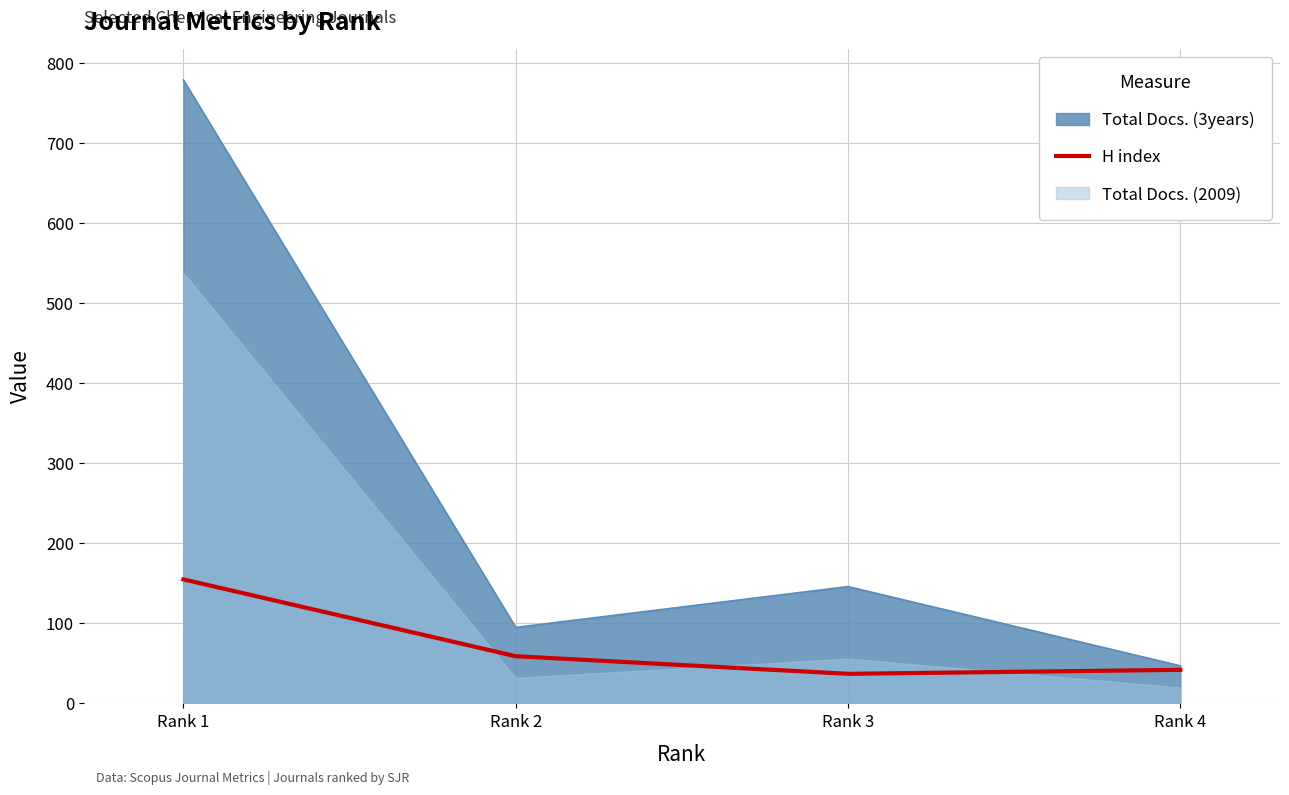

List the labels in order of Total Docs. (3years) value, largest first.

Rank 1, Rank 3, Rank 2, Rank 4